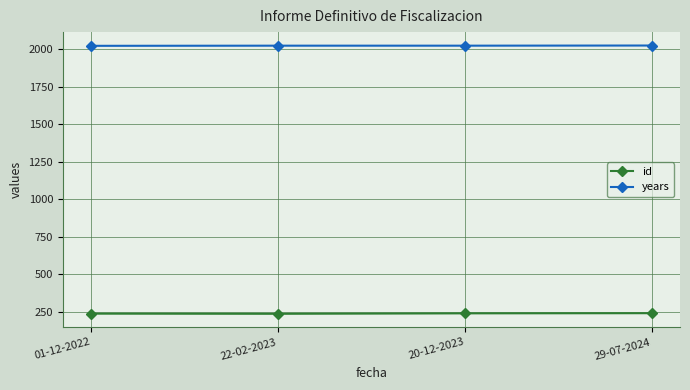

True or false: years has more than 1 interior local peaks.

False